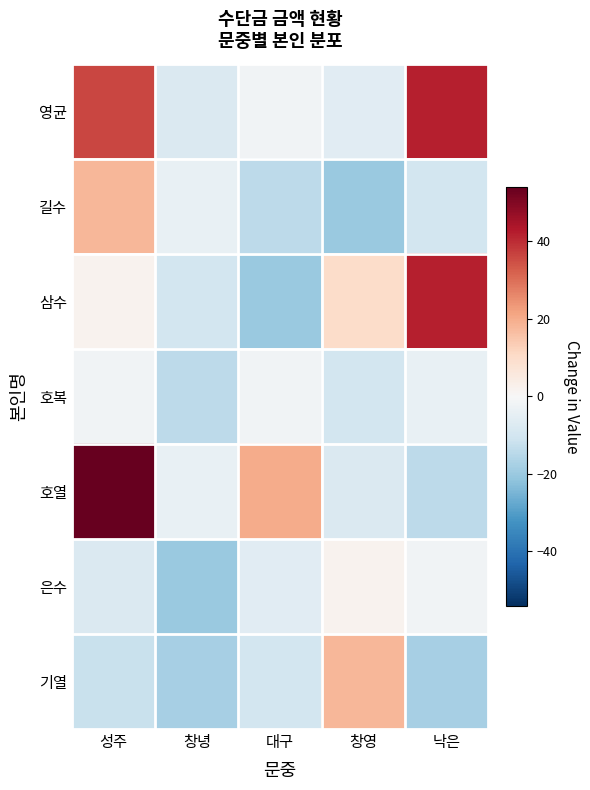

List the series in order of their peak value, lowest first.

호복, 은수, 길수, 기열, 영균, 삼수, 호열